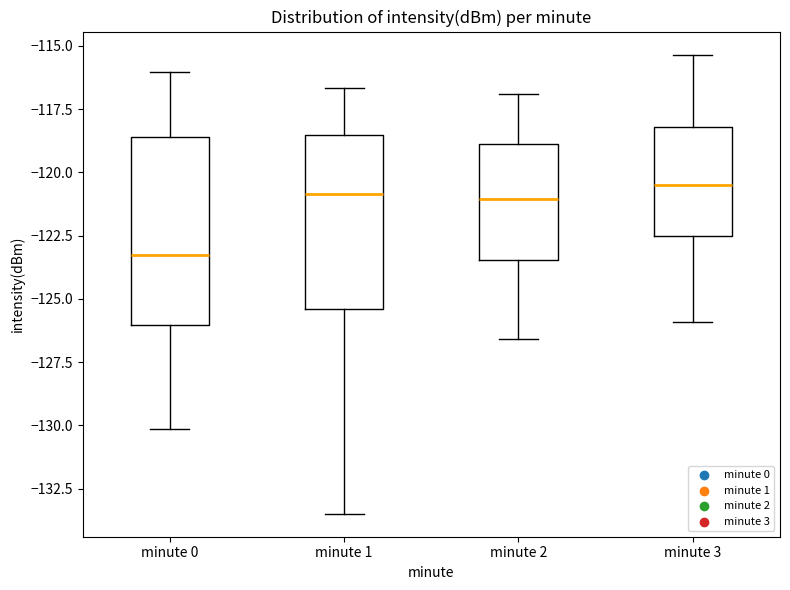

Reading left to right, read every box against the y-axis: the position of its median line, the range the box covers, and the ends of its whiskers. The values are not printed on the chart, so give them approximately, as read against the axis.

minute 0: median -123.5, box -126.0 to -118.5, whiskers -130.0 to -116.0
minute 1: median -121.0, box -125.5 to -118.5, whiskers -133.5 to -116.5
minute 2: median -121.0, box -123.5 to -119.0, whiskers -126.5 to -117.0
minute 3: median -120.5, box -122.5 to -118.0, whiskers -126.0 to -115.5